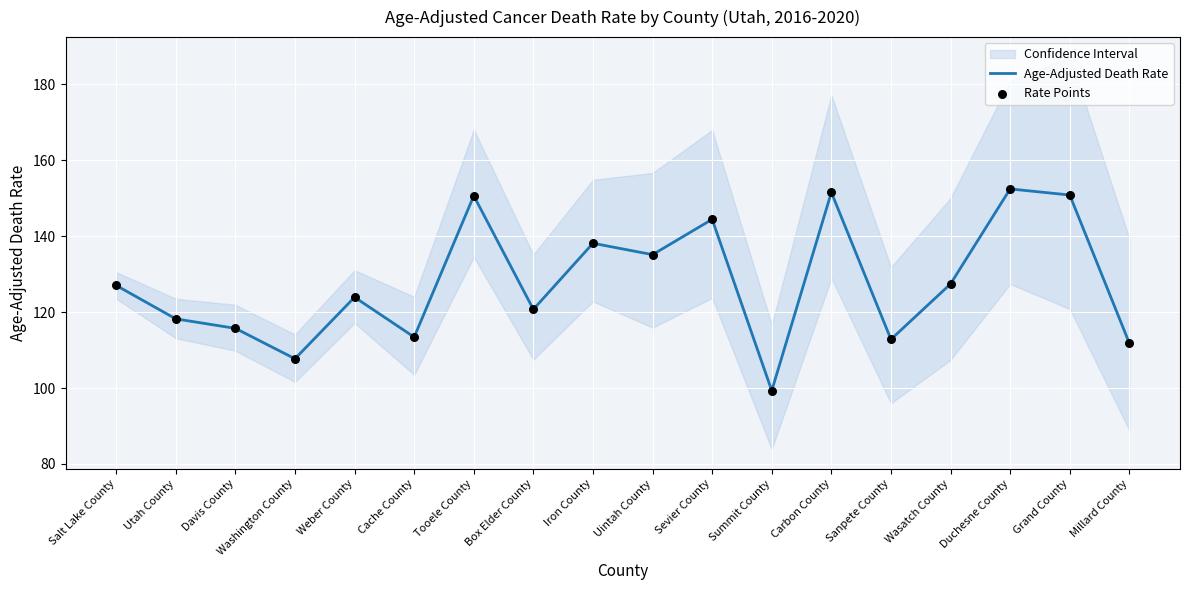

Which series has the widest spread of Y values?

Age-Adjusted Death Rate